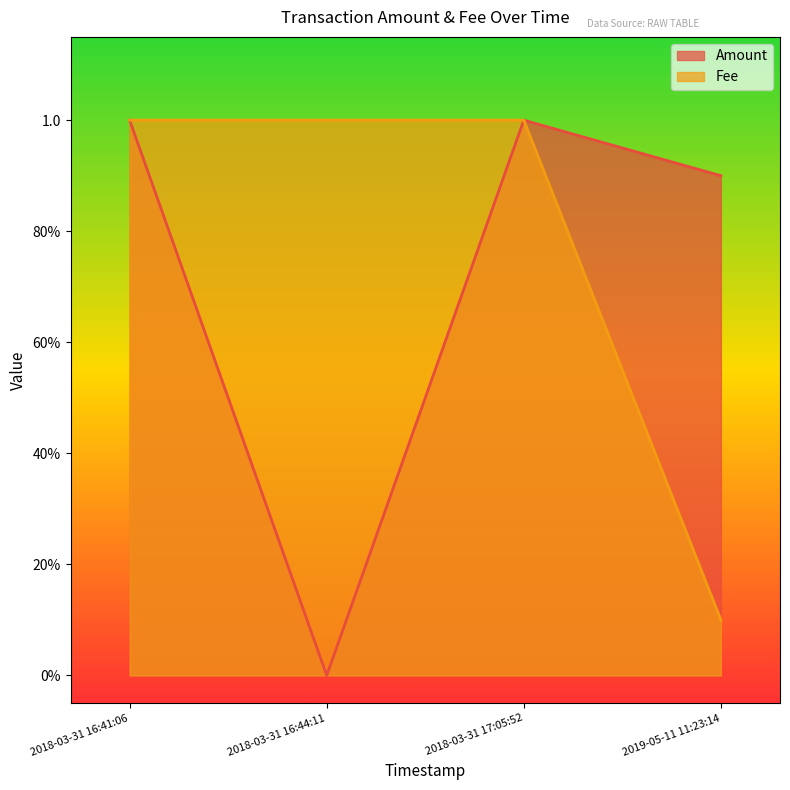

What is the sum of the Amount values at 2018-03-31 16:44:11 and 2018-03-31 16:41:06?

1.0